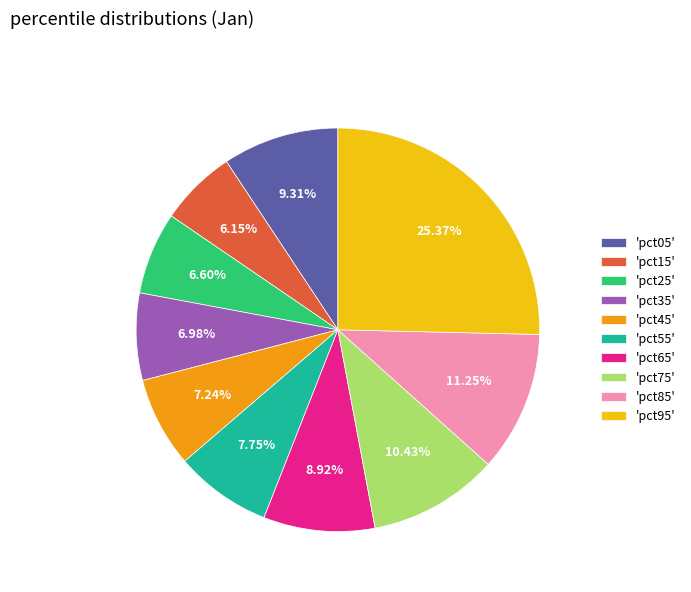

Does any single category account for the majority?

No